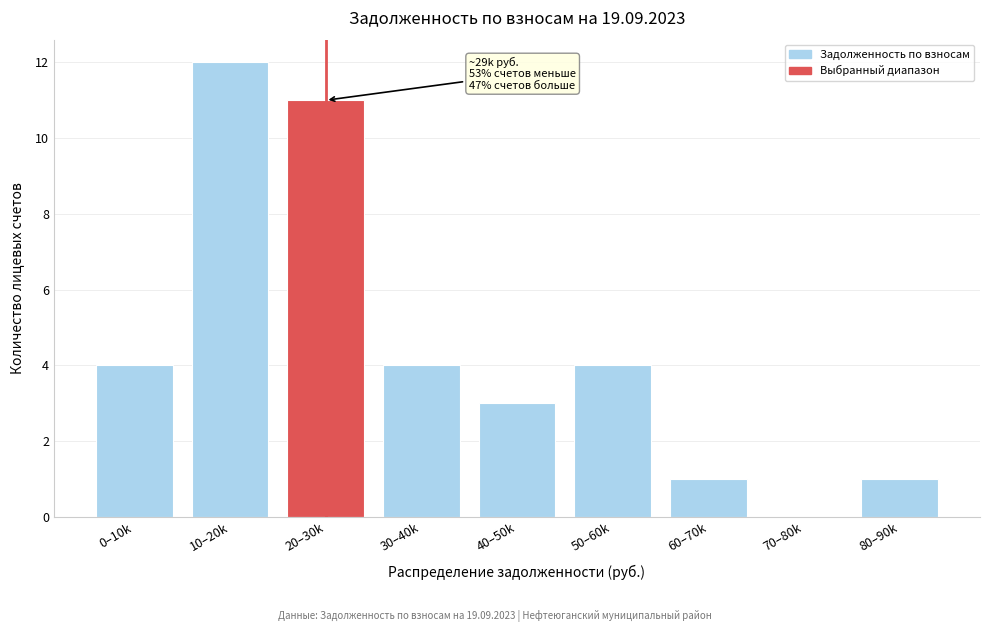

Reading left to right, what are all the values shown in this chart?

0–10k=4	10–20k=12	20–30k=11	30–40k=4	40–50k=3	50–60k=4	60–70k=1	70–80k=0	80–90k=1